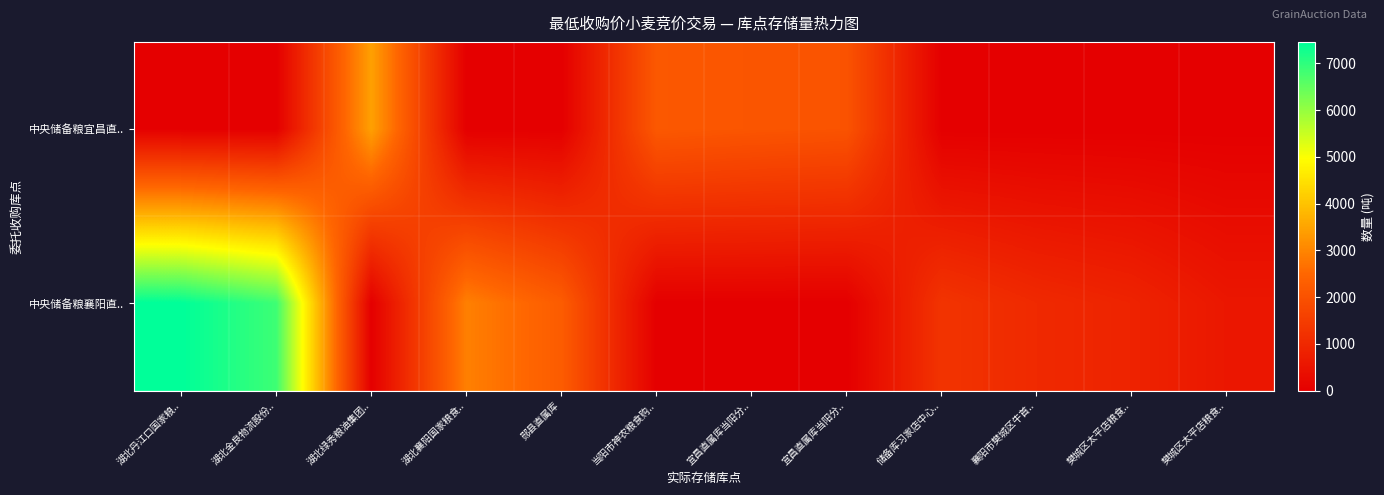

Reading left to right, transcribe all the data shown in this chart.

中央储备粮宜昌直..: 湖北丹江口国家粮..=0	湖北金良物流股份..=0	湖北绿秀粮油集团..=3436	湖北襄阳国家粮食..=0	郧县直属库=0	当阳市神农粮食购..=2165	宜昌直属库当阳分..=2091	宜昌直属库当阳分..=2035	储备库习家店中心..=0	襄阳市樊城区牛首..=0	樊城区太平店粮食..=0	樊城区太平店粮食..=0
中央储备粮襄阳直..: 湖北丹江口国家粮..=7458	湖北金良物流股份..=6850	湖北绿秀粮油集团..=0	湖北襄阳国家粮食..=2915	郧县直属库=2251	当阳市神农粮食购..=0	宜昌直属库当阳分..=0	宜昌直属库当阳分..=0	储备库习家店中心..=1275	襄阳市樊城区牛首..=1019	樊城区太平店粮食..=871	樊城区太平店粮食..=574